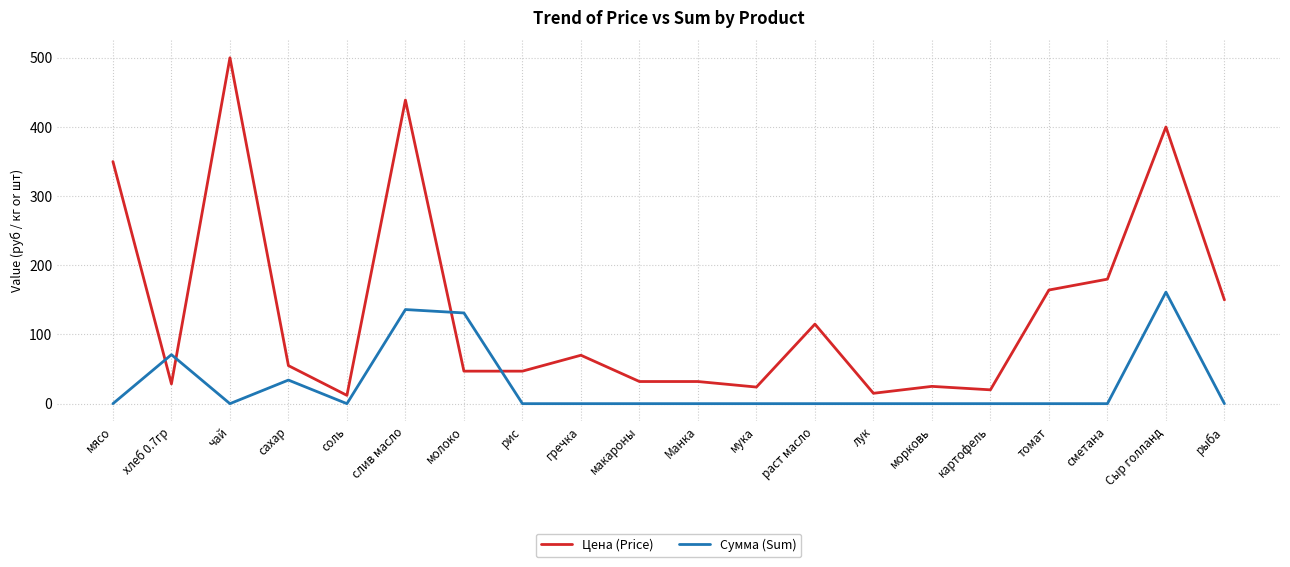

What is the sum of the Сумма (Sum) values at сметана and молоко?

131.1